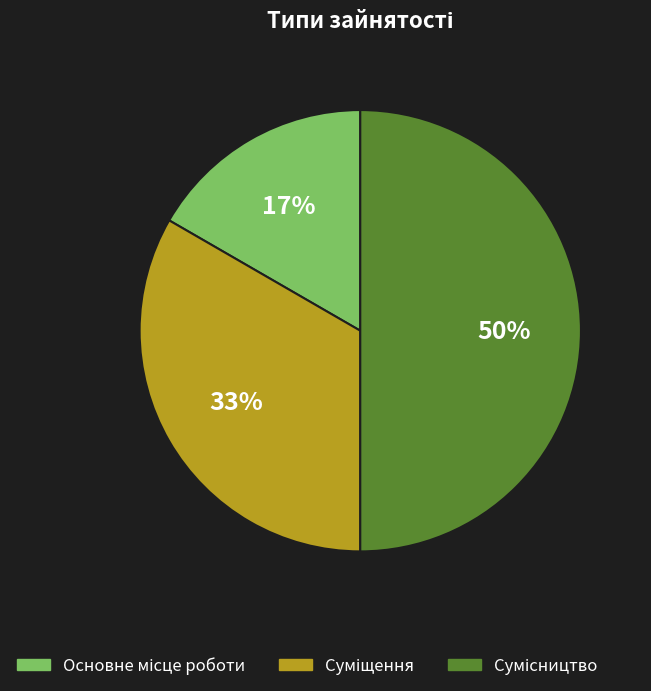

To the nearest percent, what is the difference between the largest and smallest slice percentages?

33%